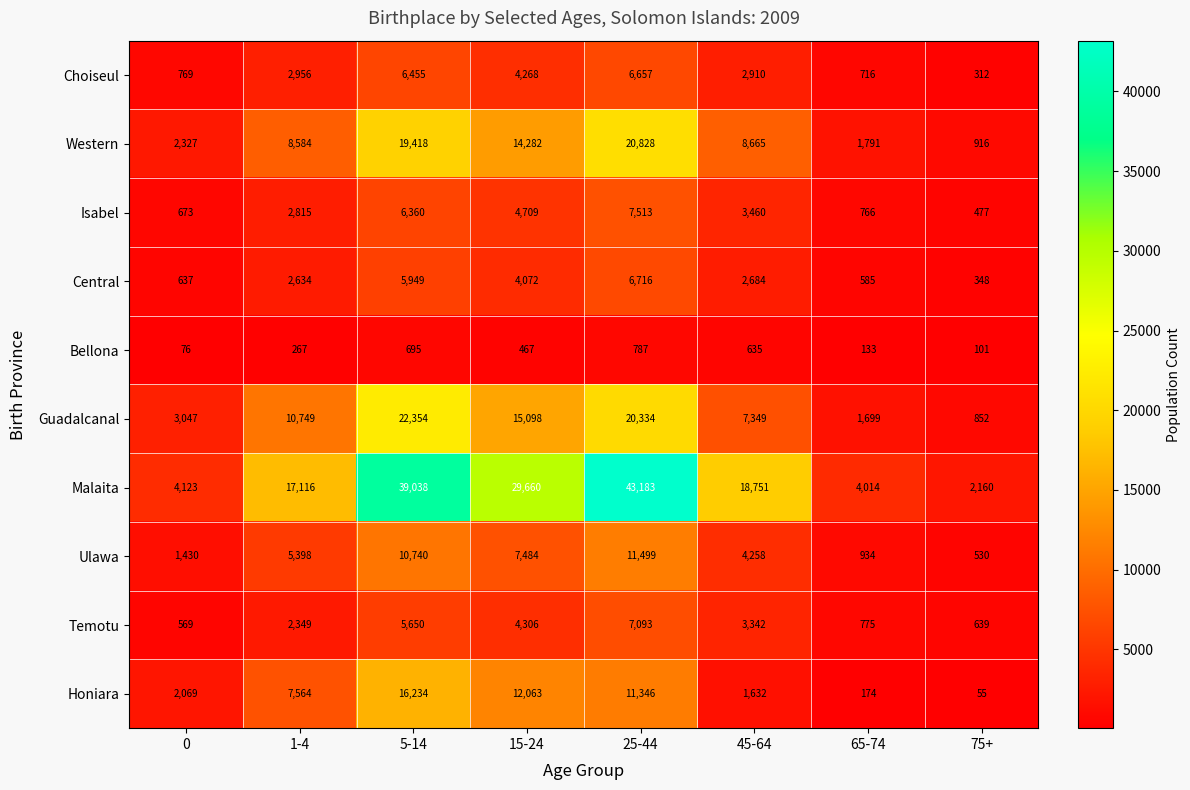

Which series has the widest spread of values?

Malaita